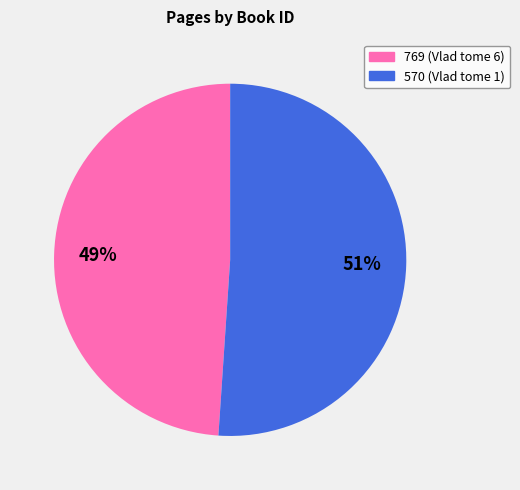

Does any single category account for the majority?

Yes